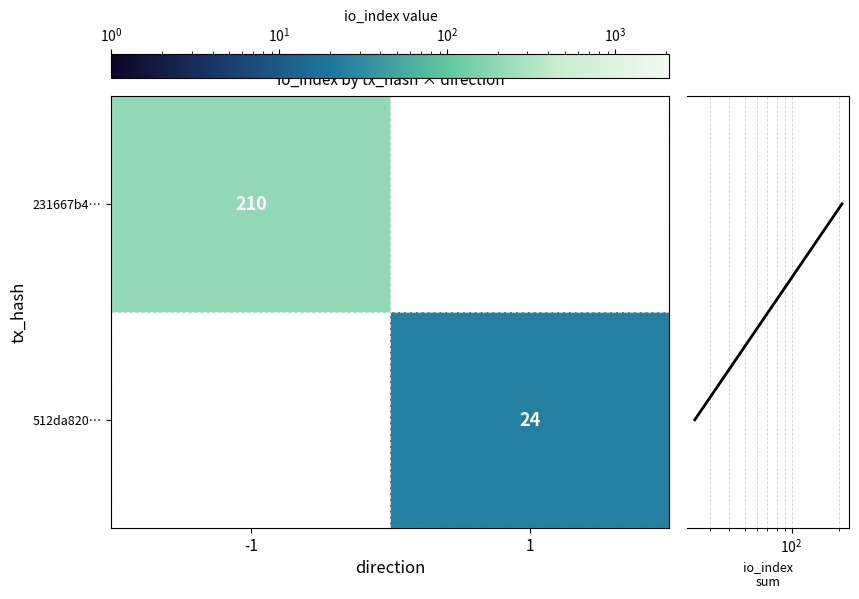

True or false: 231667b4… has a value of 364.8 at -1.

False